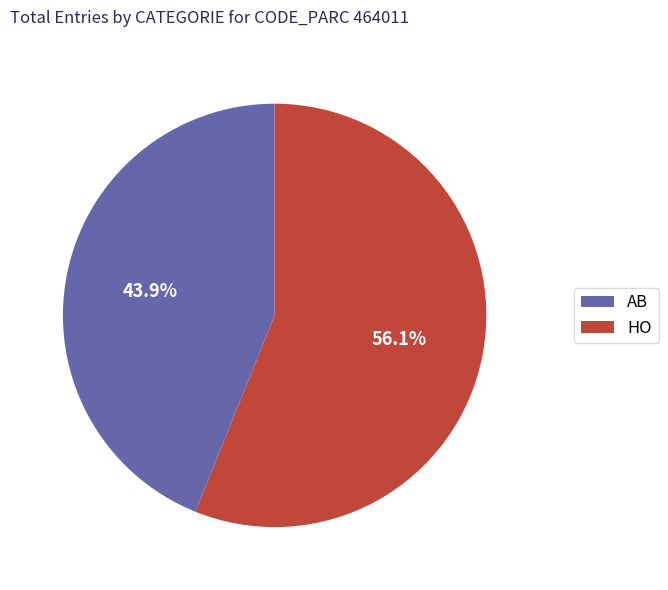

True or false: HO accounts for 56% of the total.

True